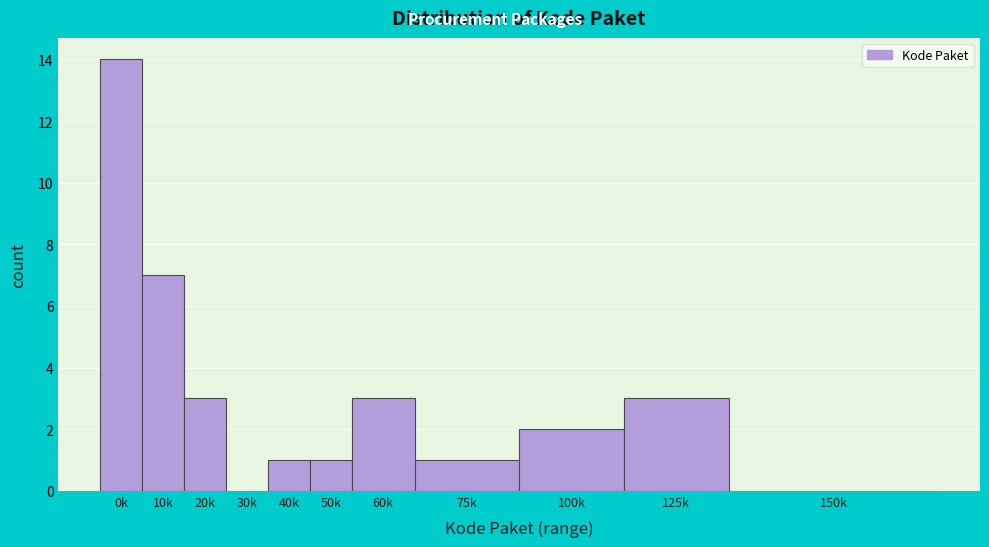

Reading left to right, extract all data points from this chart.

0k=14	10k=7	20k=3	30k=0	40k=1	50k=1	60k=3	75k=1	100k=2	125k=3	150k=0